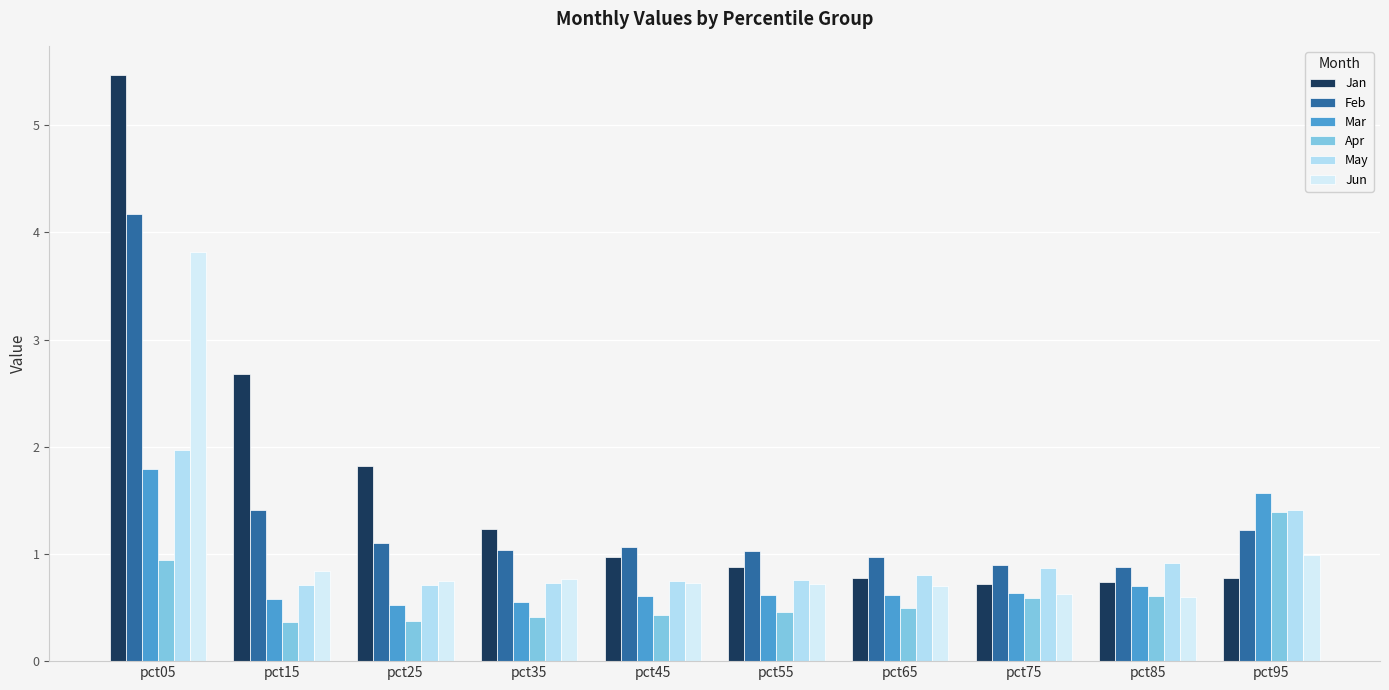

Which category has the lowest value in the May series?

pct25